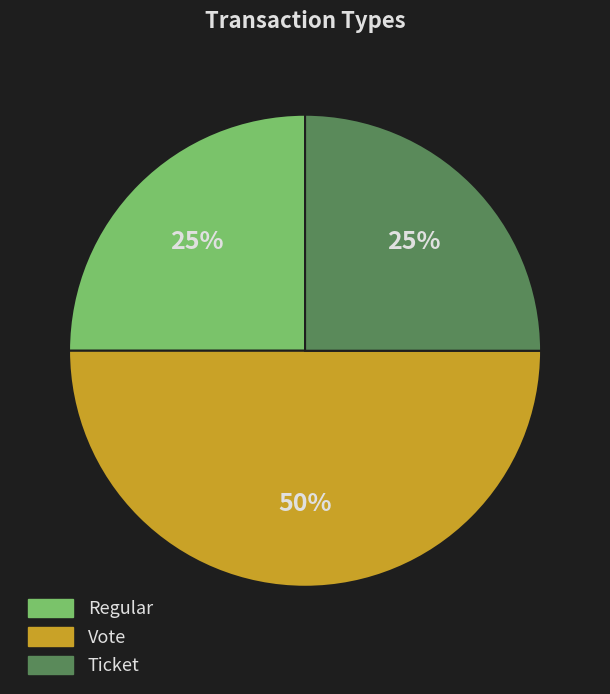

Between Regular and Vote, which is larger?

Vote